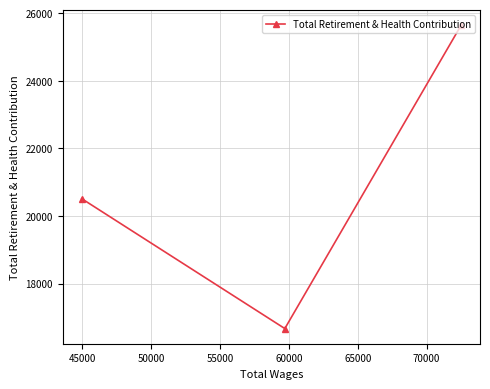

What is the average value?

20942